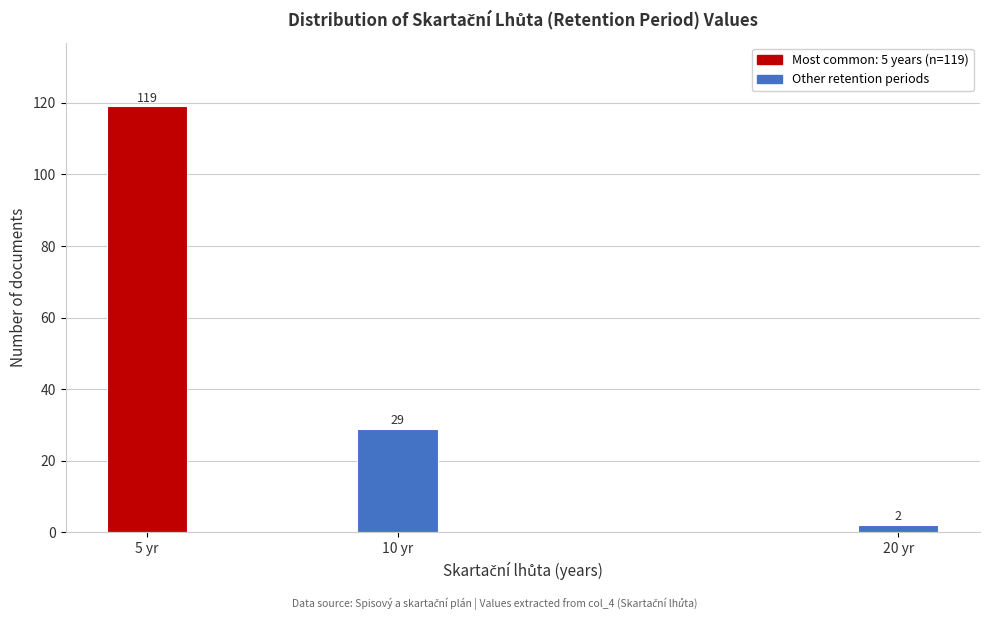

Reading right to left, extract all data points from this chart.

20 yr=2	10 yr=29	5 yr=119